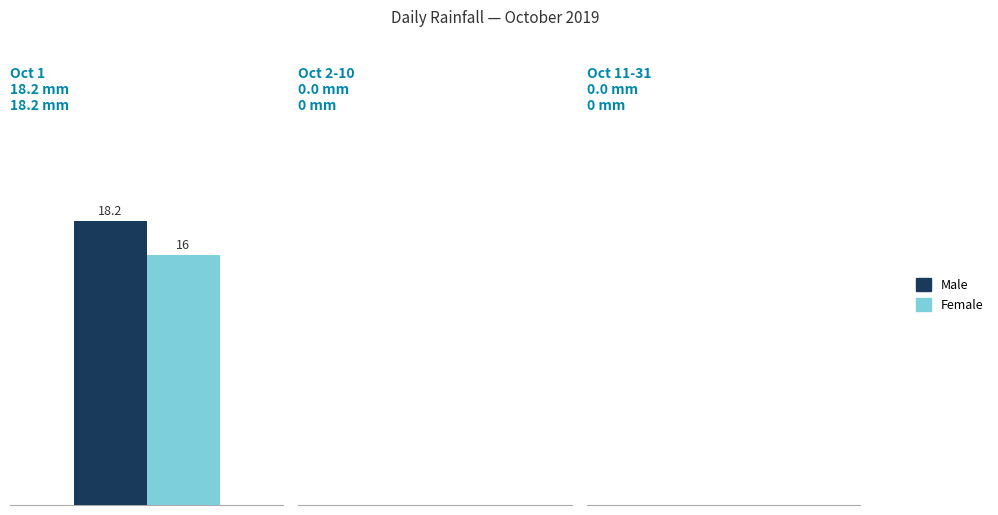

Reading left to right, what are all the values shown in this chart?

Male: 18.2
Female: 16.0